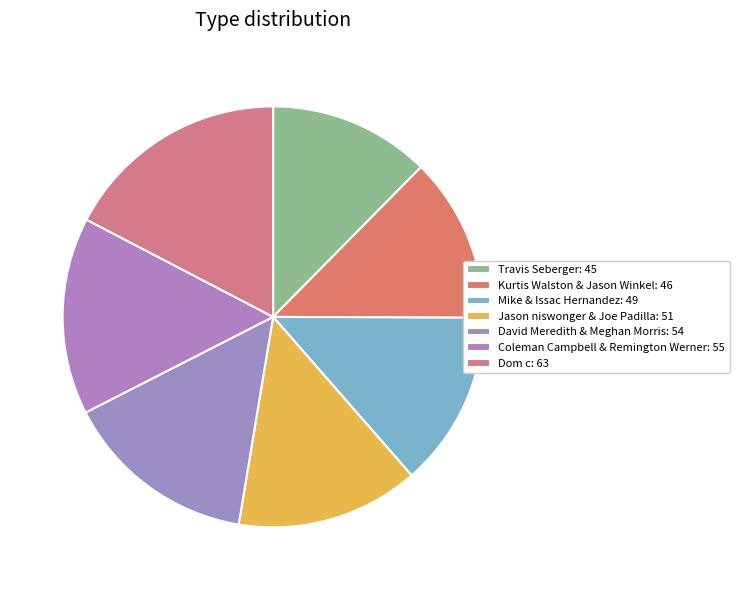

To the nearest percent, what is the difference between the largest and smallest slice percentages?

5%